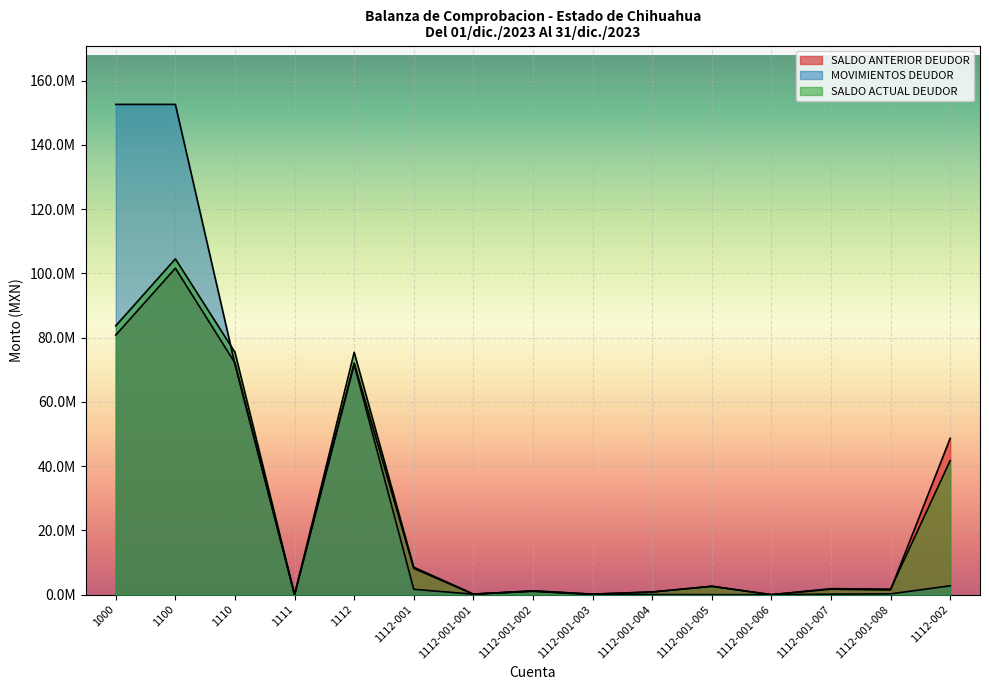

The value of MOVIMIENTOS DEUDOR at 1112-001-003 is 5587.4. True or false?

True